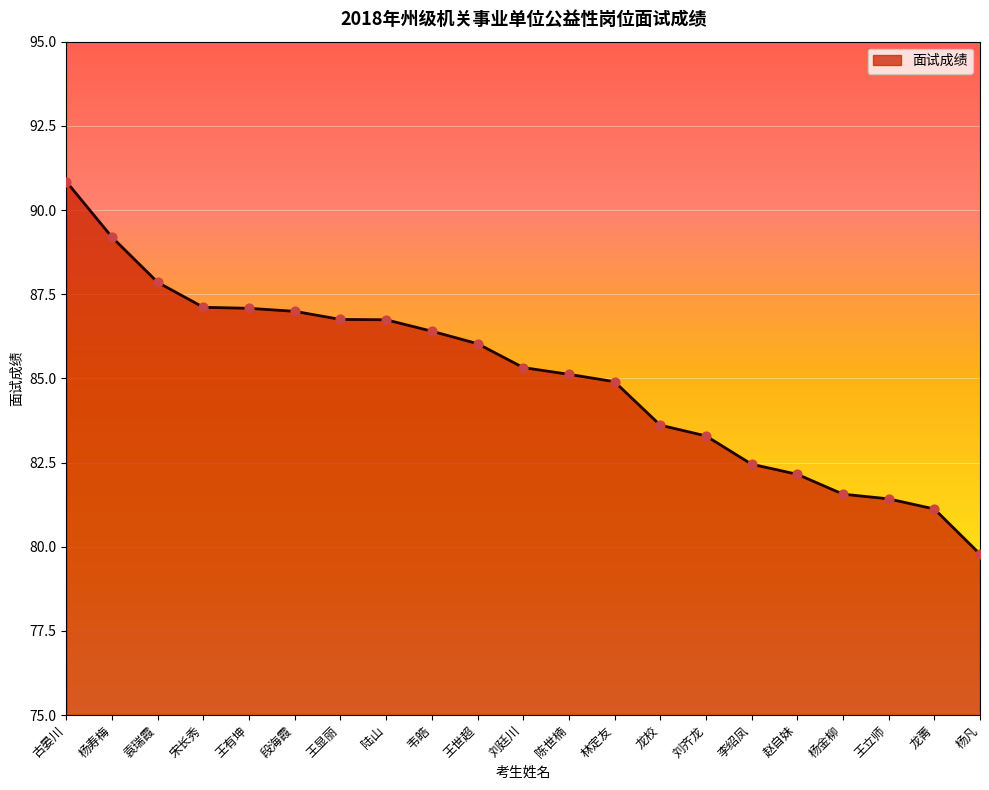

What is the change in value from 袁瑞霞 to 李绍凤?

-5.4